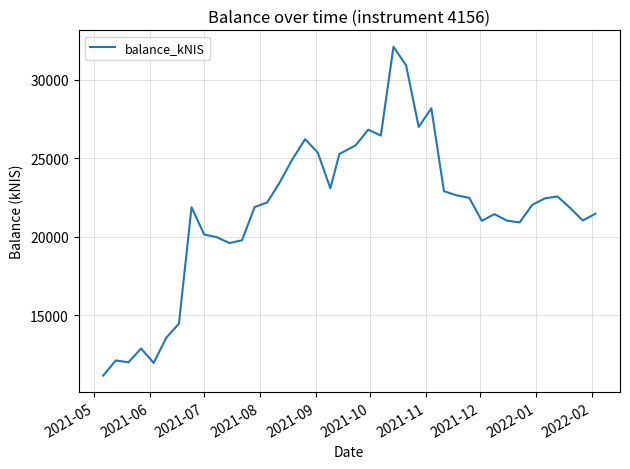

What is the difference between the maximum and minimum values?

20924.5